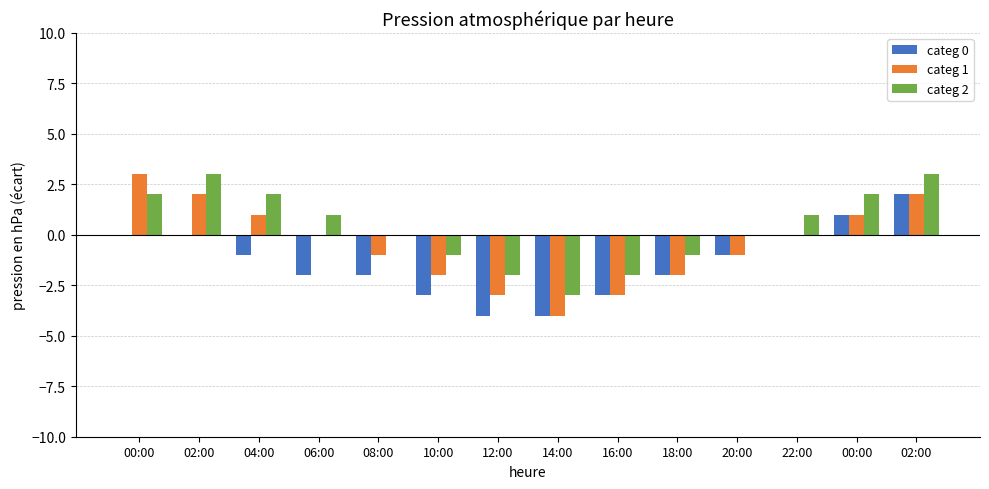

At which category does the chart reach its minimum across all series?

12:00